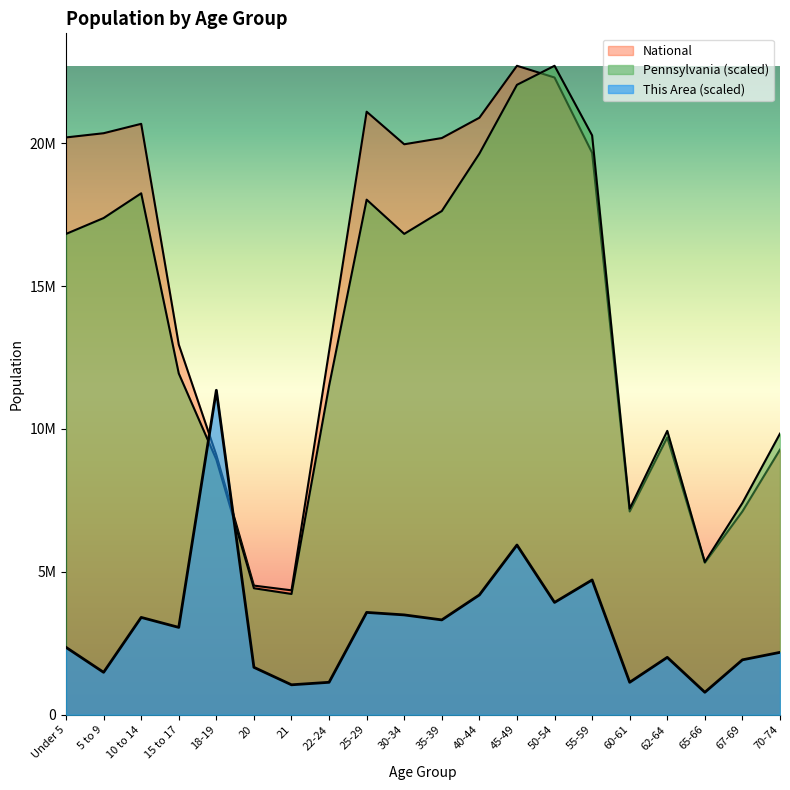

Where is the first local maximum for Pennsylvania?

10 to 14